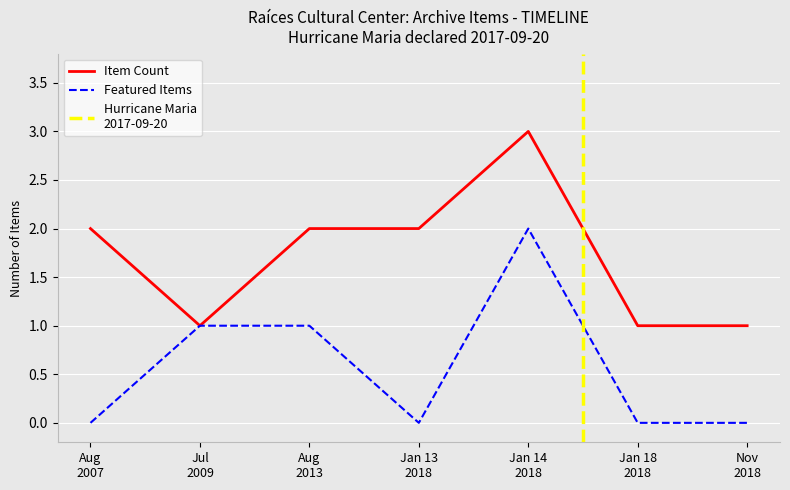

What is the highest value of the Item Count series?

3